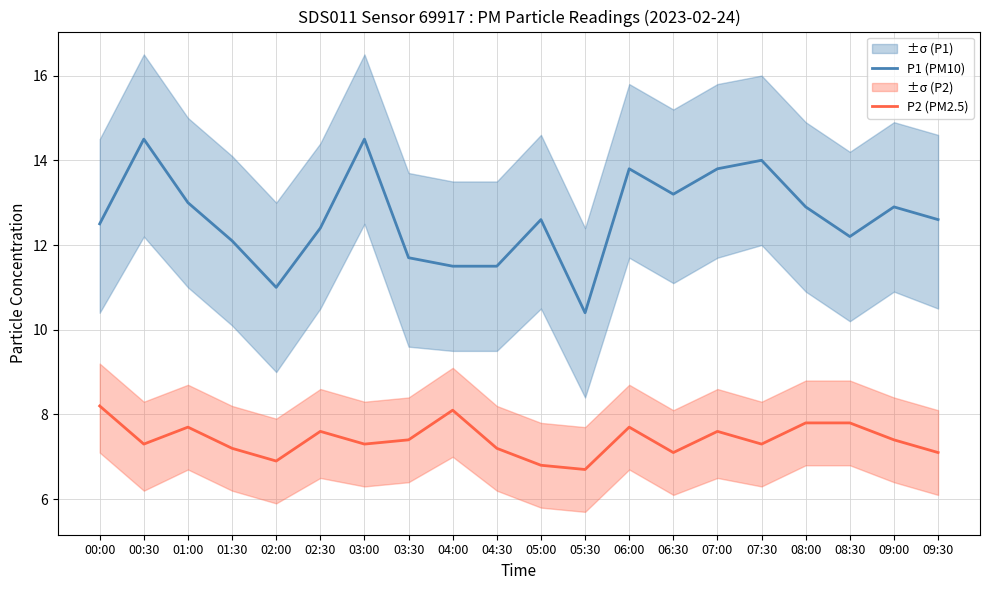

What is the smallest value displayed?

6.7